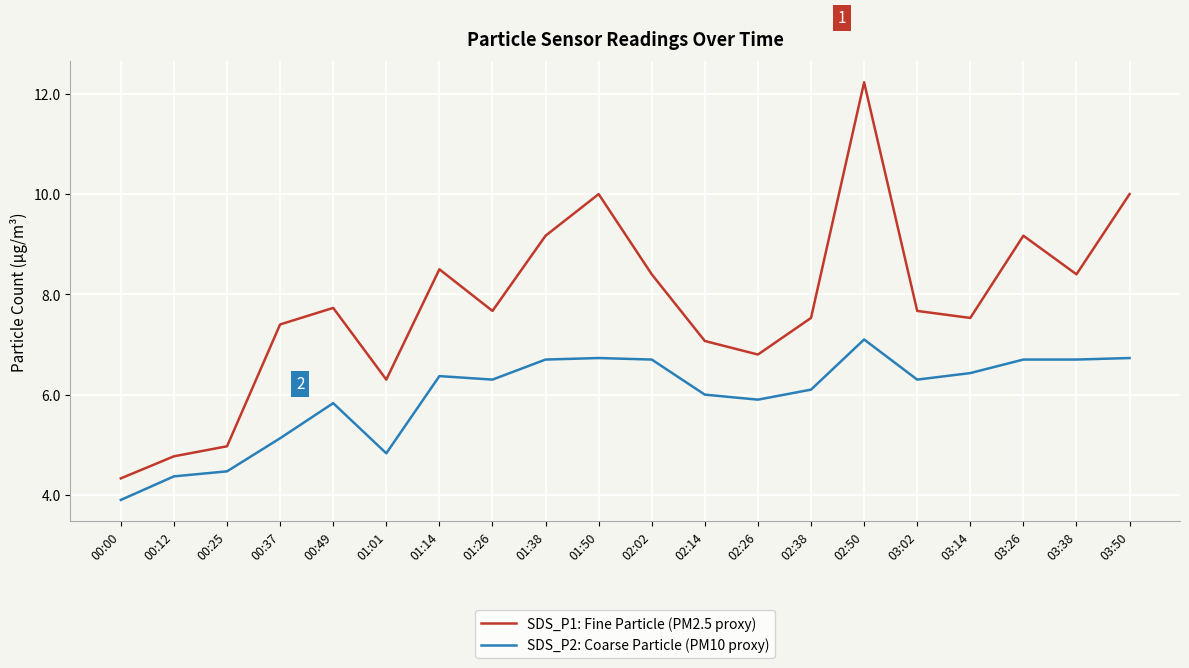

At 00:25, list the series in order from largest to smallest.

SDS_P1: Fine Particle (PM2.5 proxy), SDS_P2: Coarse Particle (PM10 proxy)